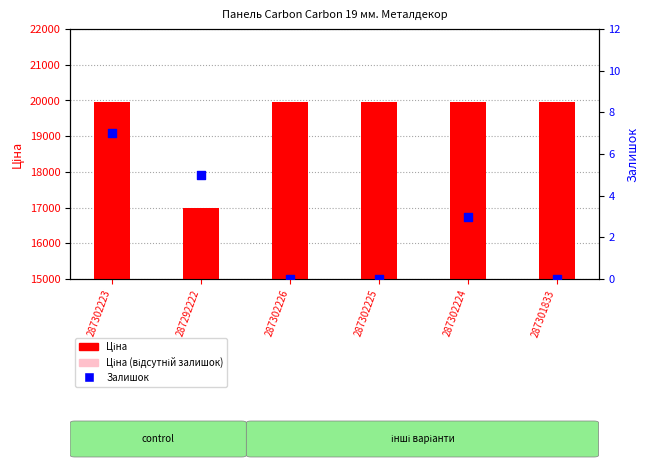

What is the total value across all series at 287302226?

19964.2